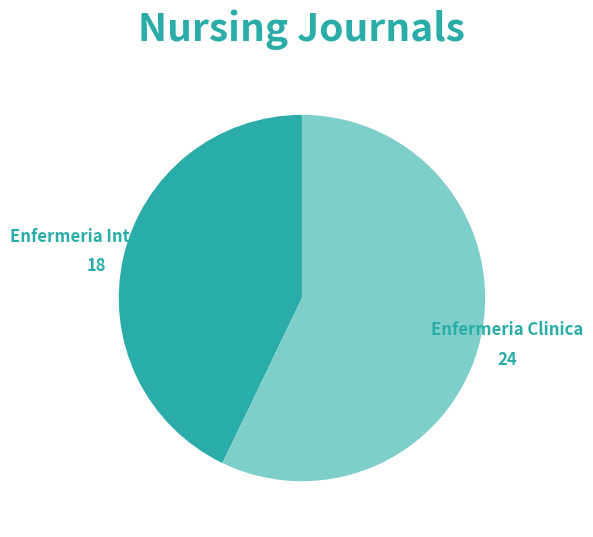

Is it true that Enfermeria Intensiva is 35% of the pie?

False